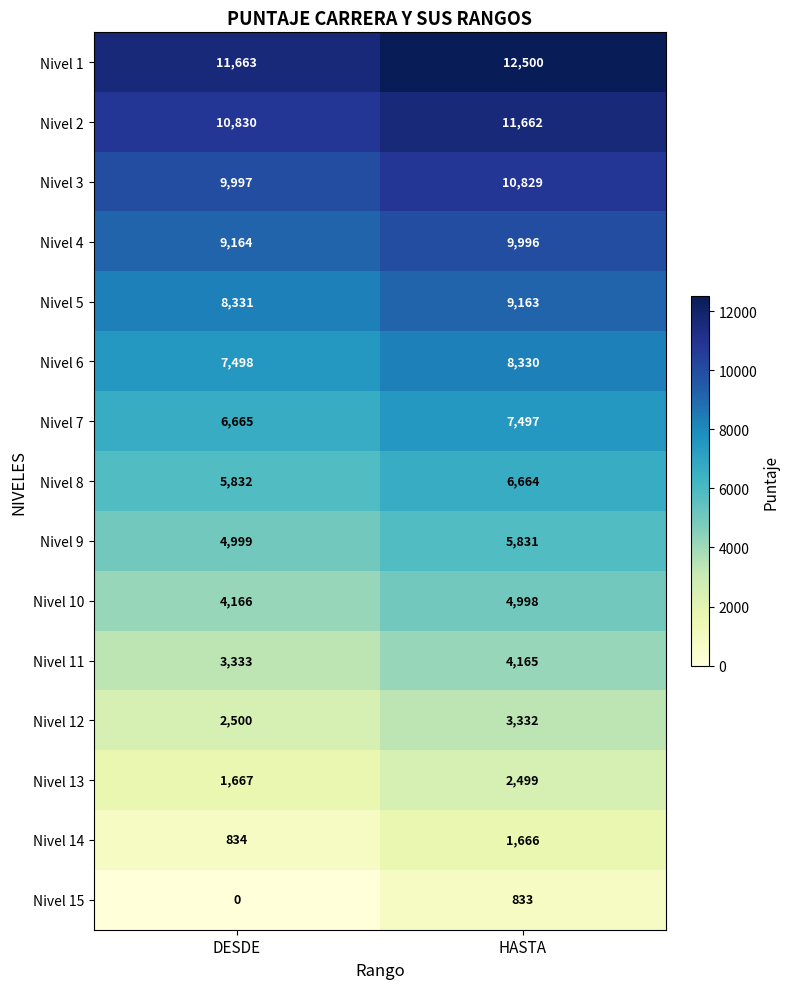

What is the sum of the Nivel 14 values at DESDE and HASTA?

2500